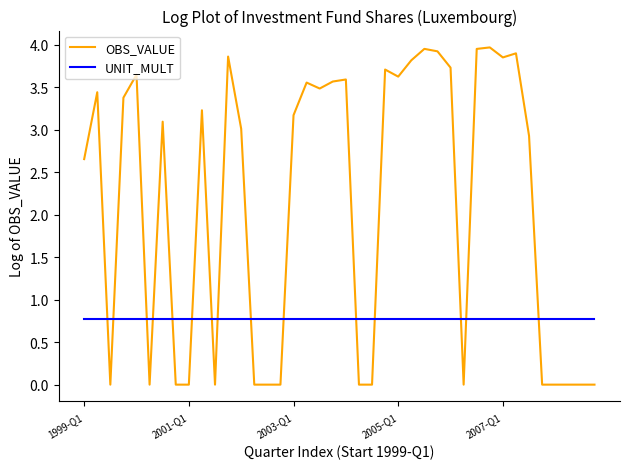

What is the maximum value for UNIT_MULT?

0.8